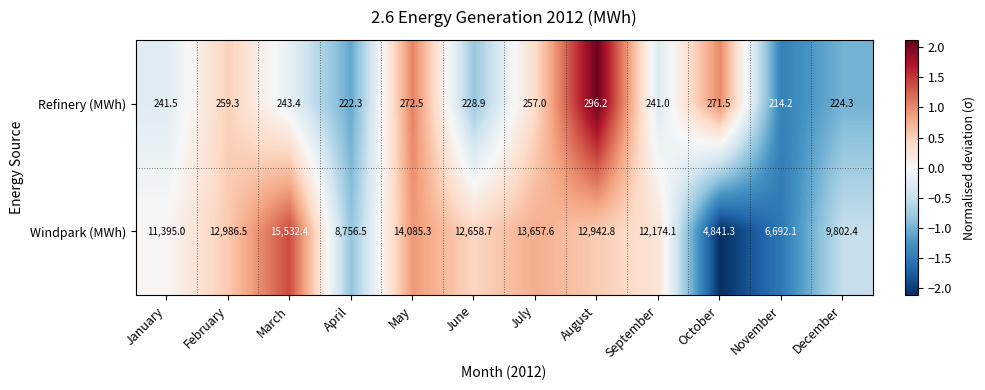

The value of Windpark (MWh) at August is 20340.2. True or false?

False